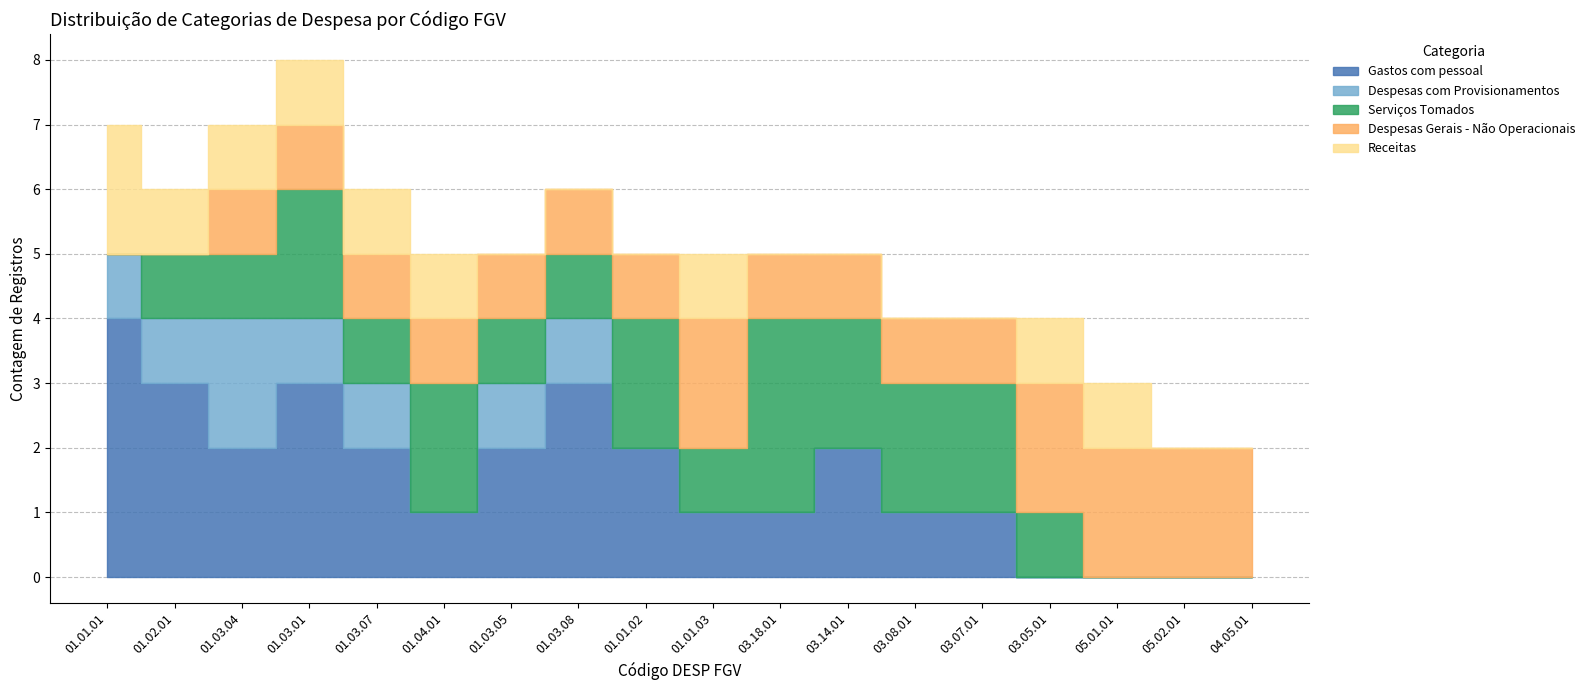

Is it true that Despesas com Provisionamentos equals 0 at 01.01.03?

True